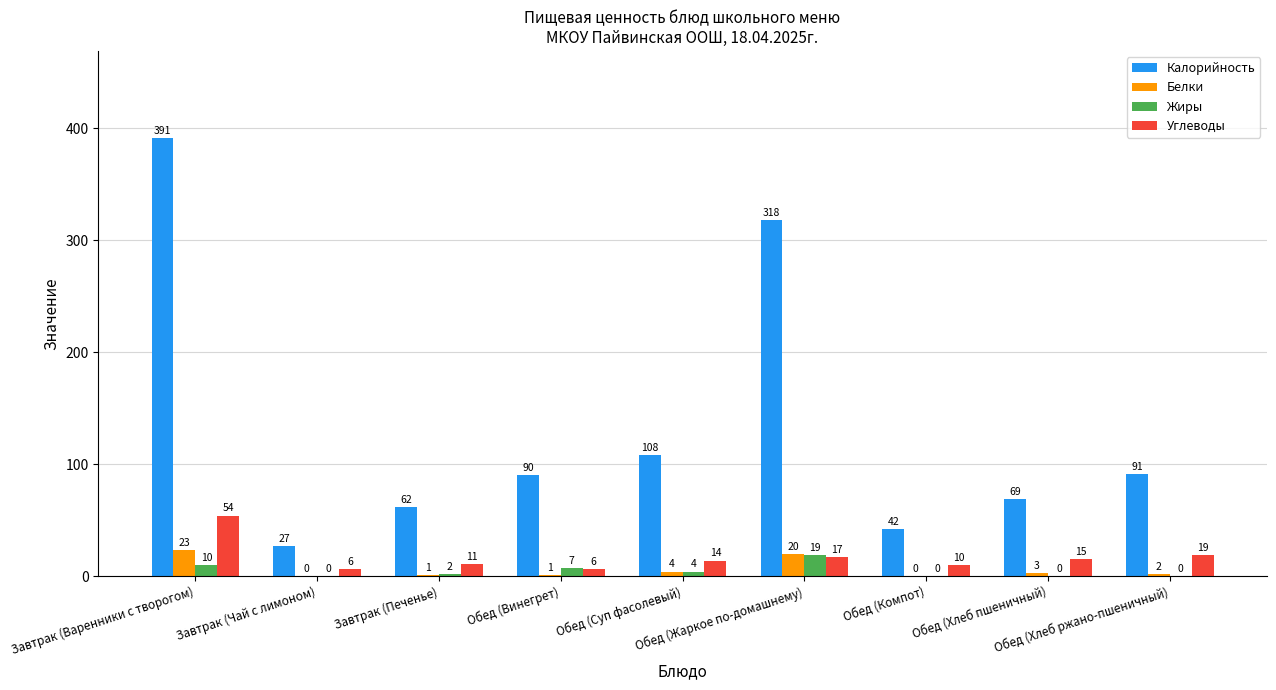

How many positive values does the Белки series have?

7